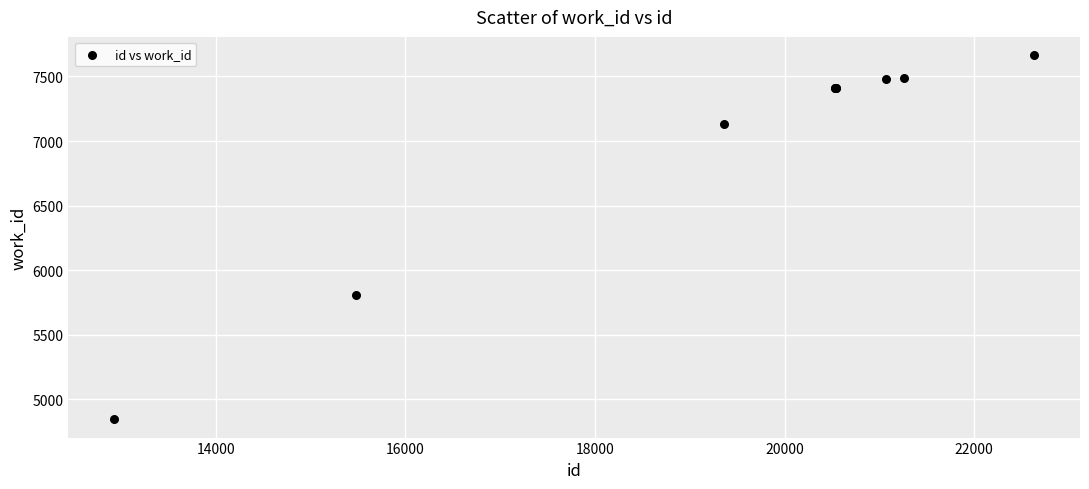

What Y value in the scatter plot is closest to 6255?

5805